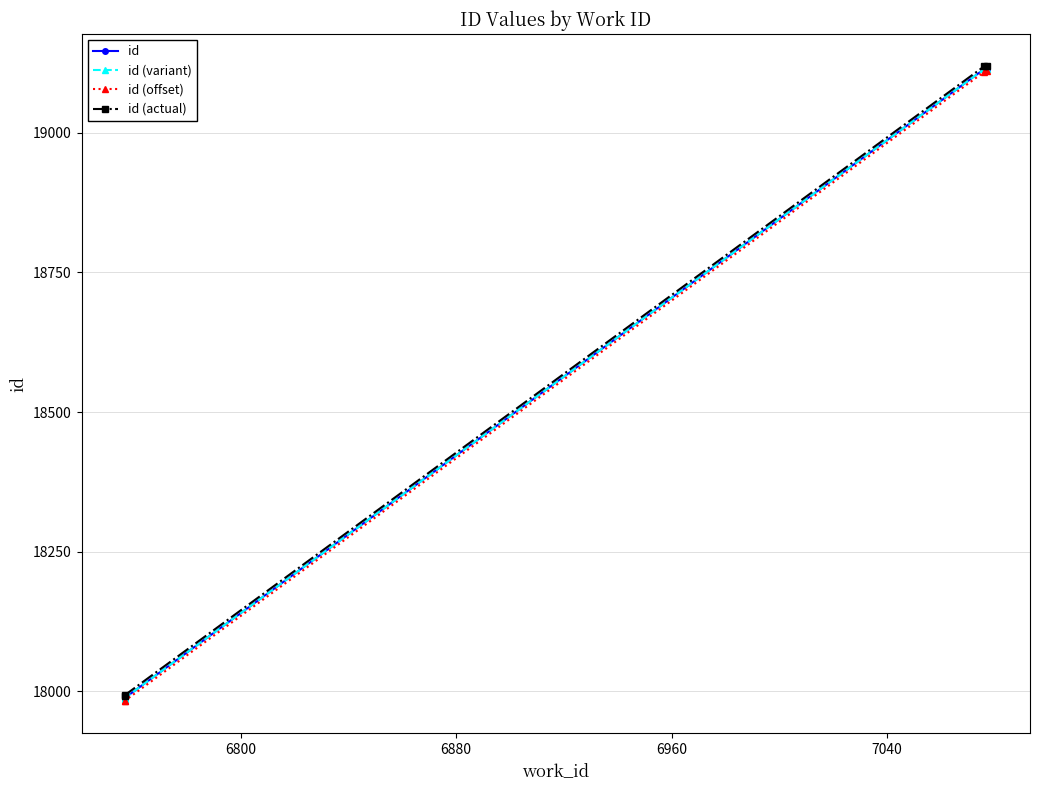

True or false: id (offset) and id (variant) cross at least once.

False